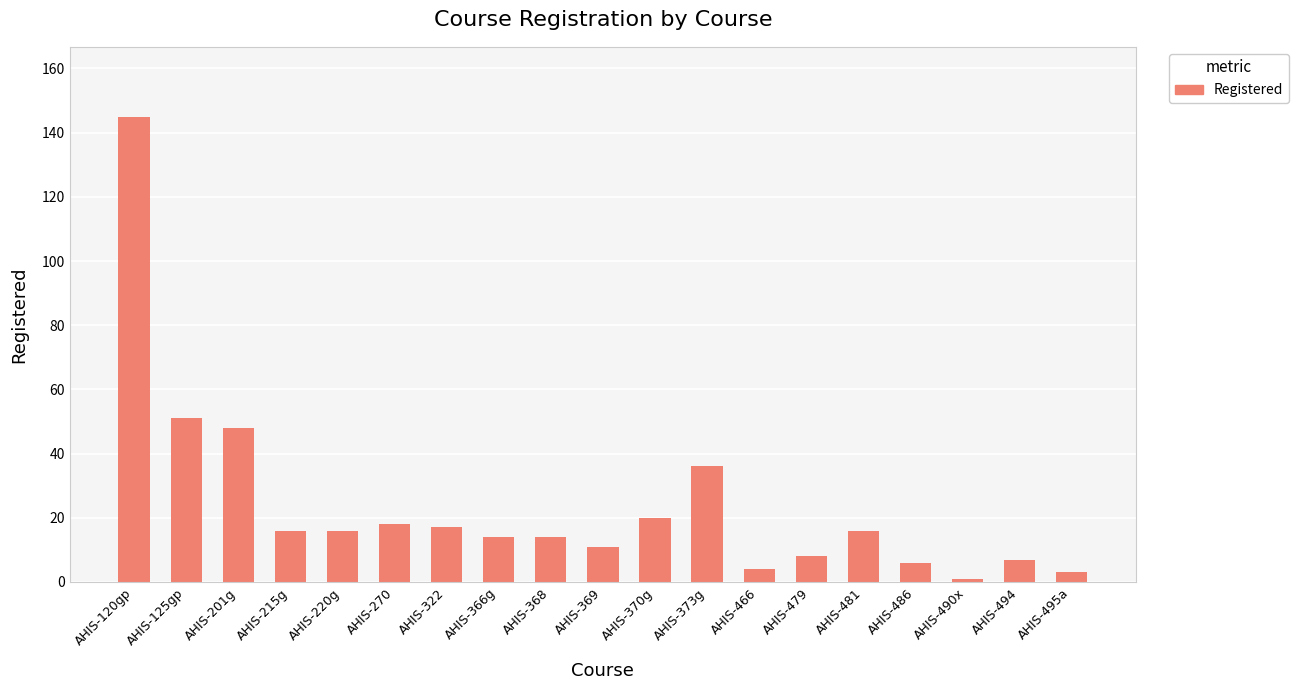

Reading right to left, transcribe all the data shown in this chart.

AHIS-495a=3	AHIS-494=7	AHIS-490x=1	AHIS-486=6	AHIS-481=16	AHIS-479=8	AHIS-466=4	AHIS-373g=36	AHIS-370g=20	AHIS-369=11	AHIS-368=14	AHIS-366g=14	AHIS-322=17	AHIS-270=18	AHIS-220g=16	AHIS-215g=16	AHIS-201g=48	AHIS-125gp=51	AHIS-120gp=145